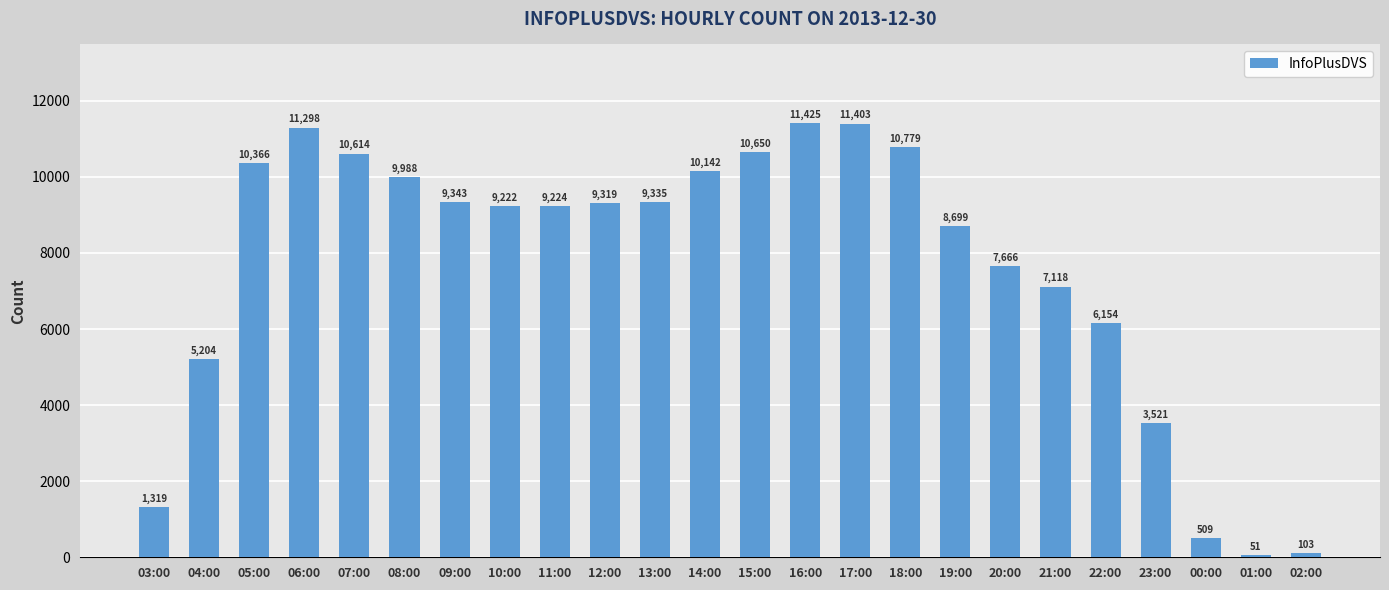

What is the approximate value at 00:00?

509